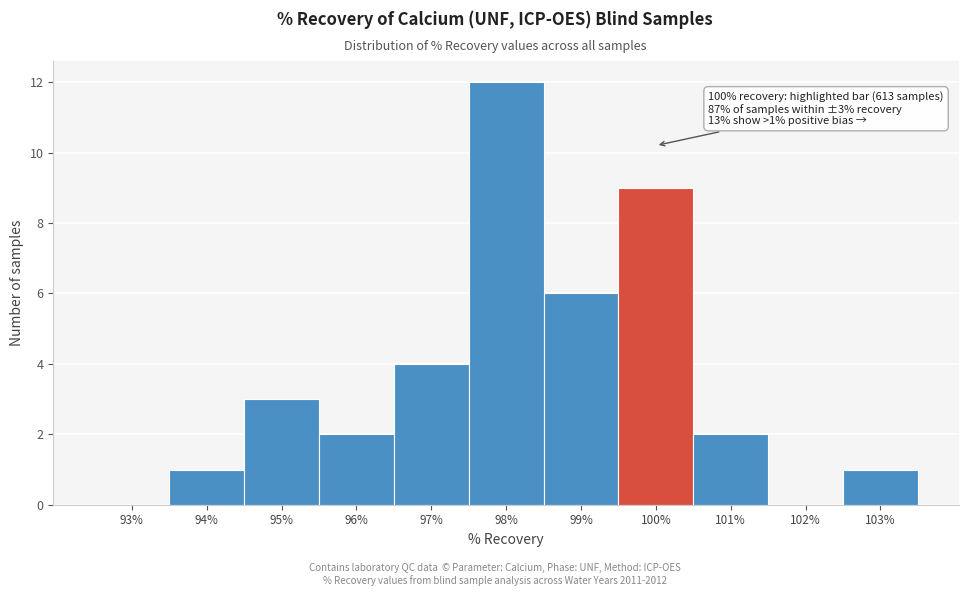

Reading left to right, extract all data points from this chart.

93%=0	94%=1	95%=3	96%=2	97%=4	98%=12	99%=6	100%=9	101%=2	102%=0	103%=1